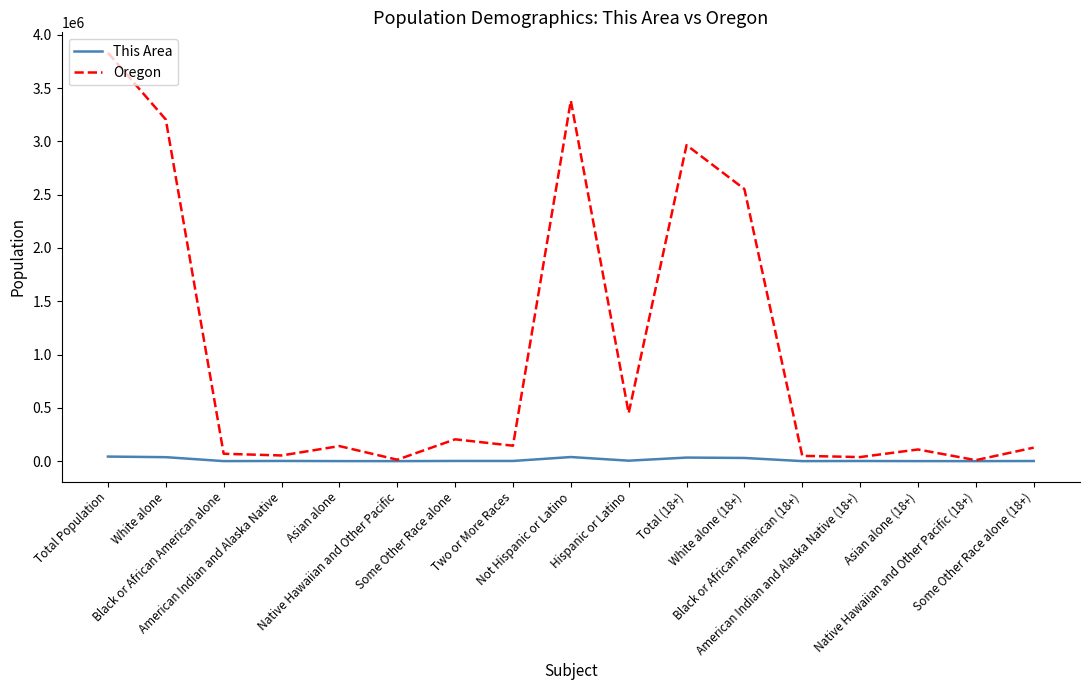

True or false: Oregon has a value of 141263 at Asian alone.

True